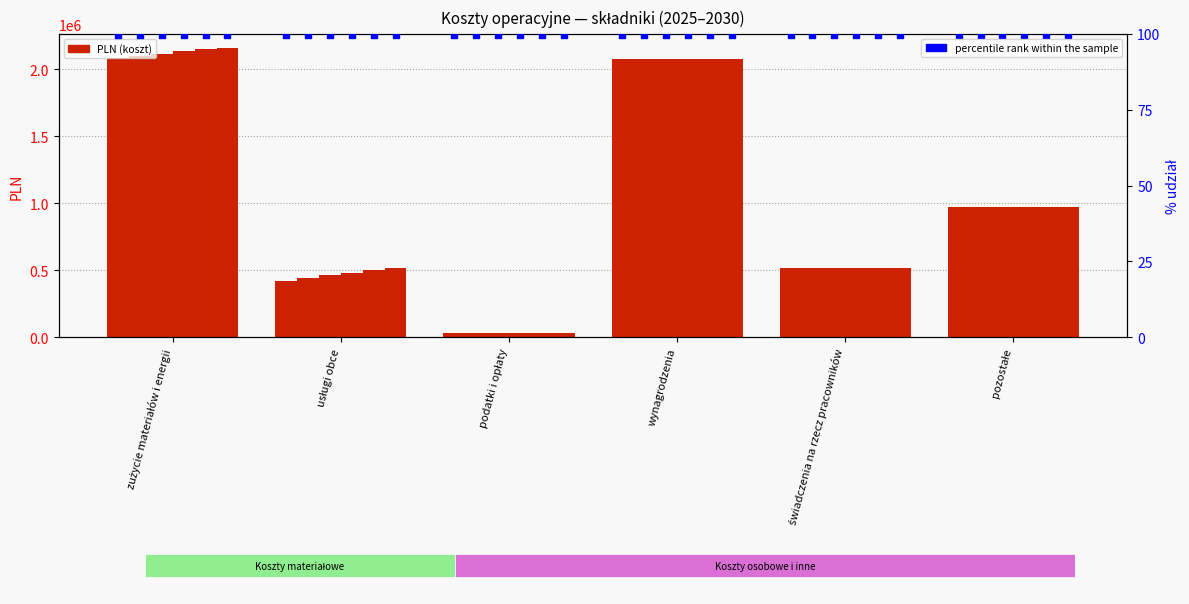

Which series has the largest total across all categories?

2030